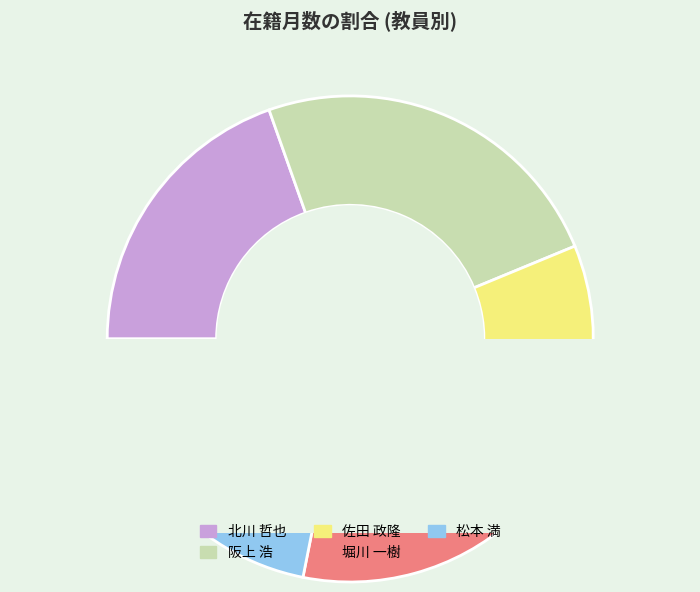

Which category has the biggest portion of the pie?

阪上 浩